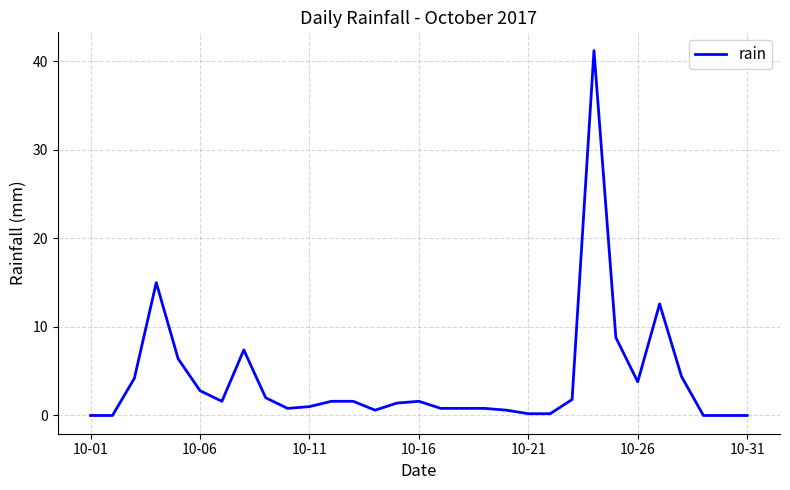

What is the difference between the maximum and minimum values?

41.2